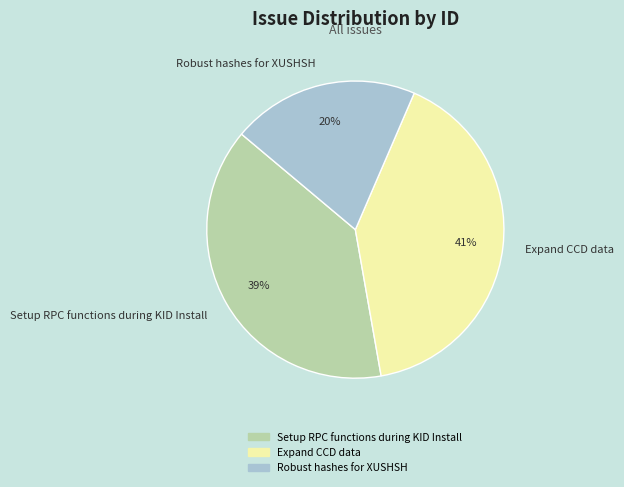

True or false: Robust hashes for XUSHSH accounts for 20% of the total.

True